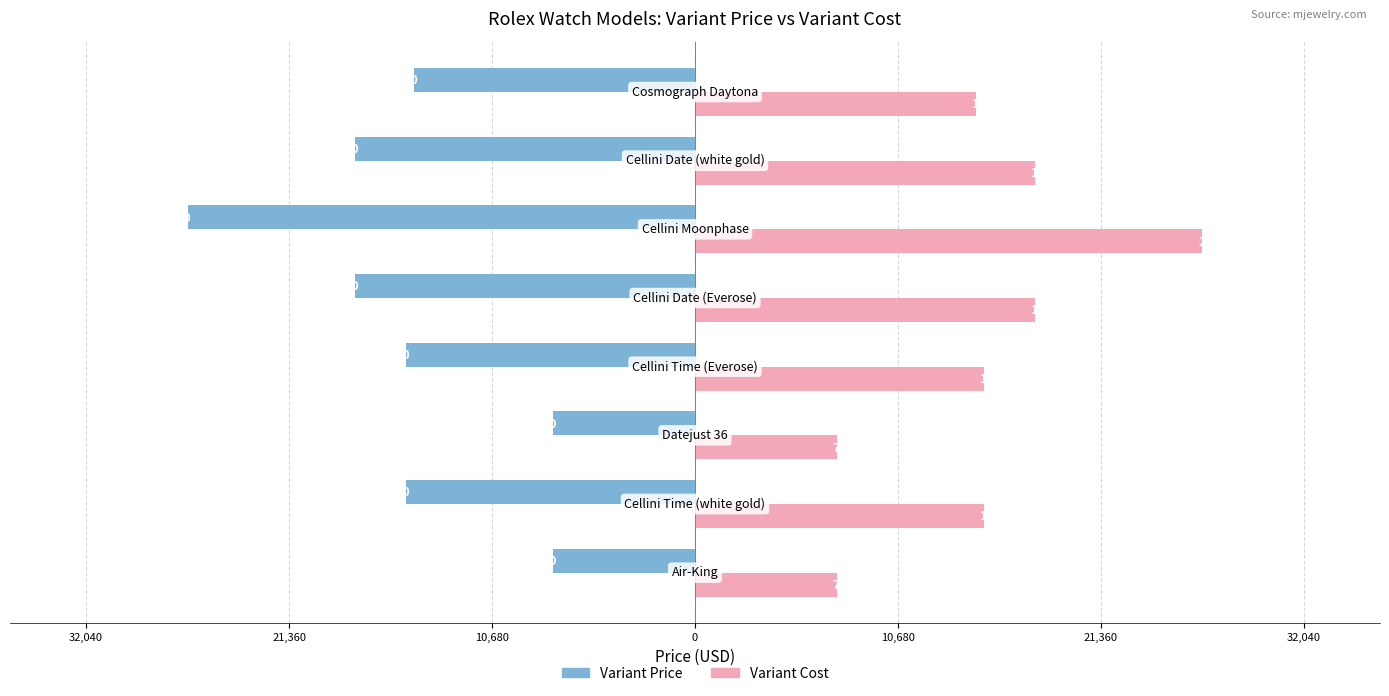

What is the average value of the Variant Cost series?

15325